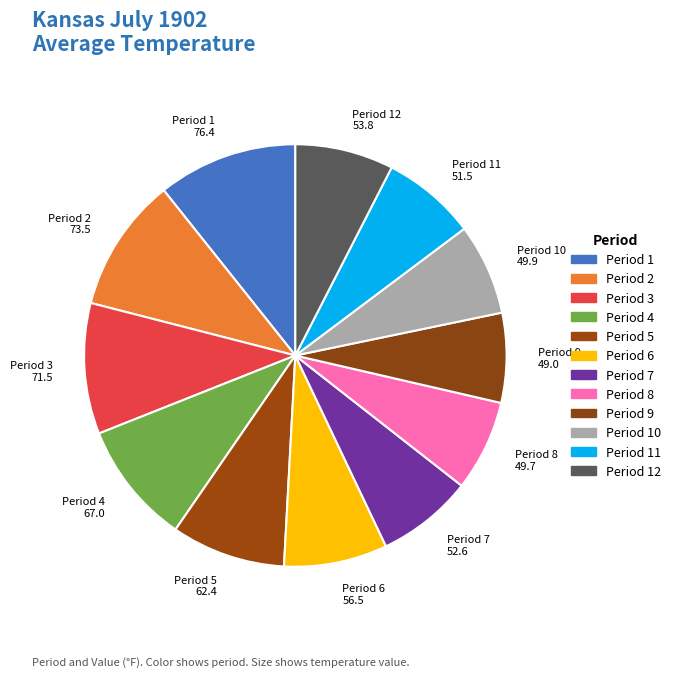

Approximately how many times larger is the value at Period 5 compared to Period 1?

0.8